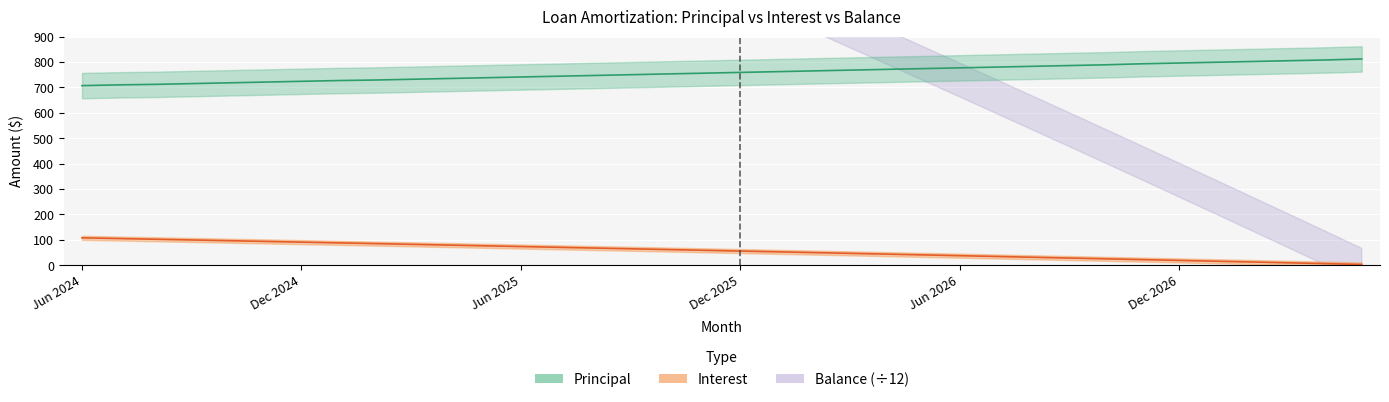

What are all the series names shown in the legend?

Principal, Interest, Balance